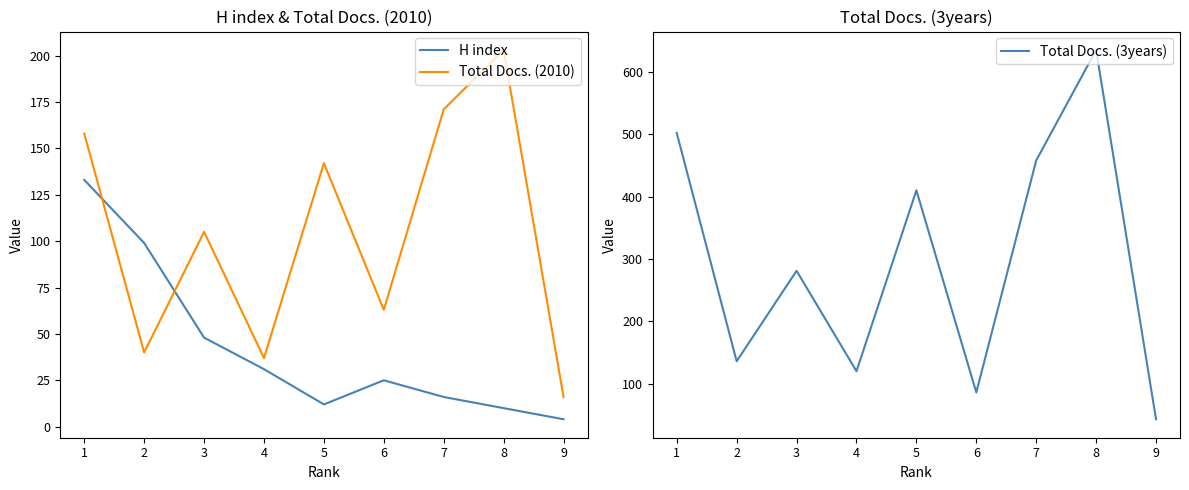

Where do H index and Total Docs. (2010) first cross each other?

1 and 2